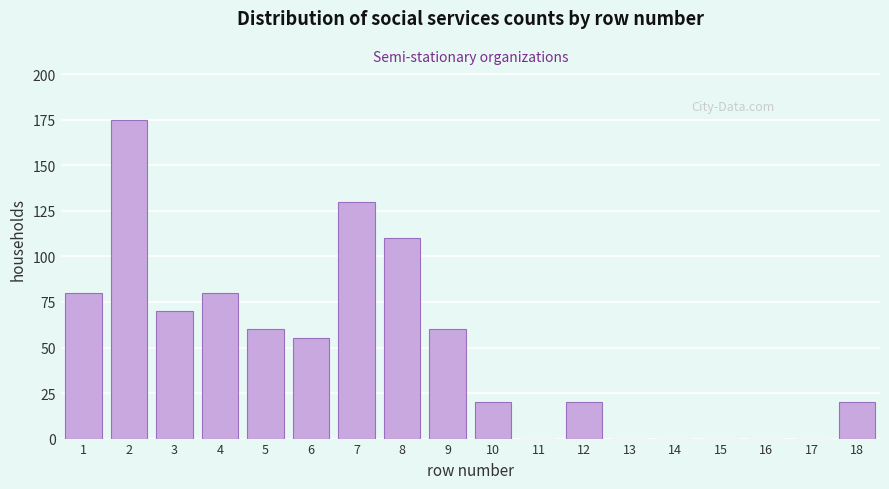

Reading left to right, what are all the values shown in this chart?

1=80	2=175	3=70	4=80	5=60	6=55	7=130	8=110	9=60	10=20	11=0	12=20	13=0	14=0	15=0	16=0	17=0	18=20